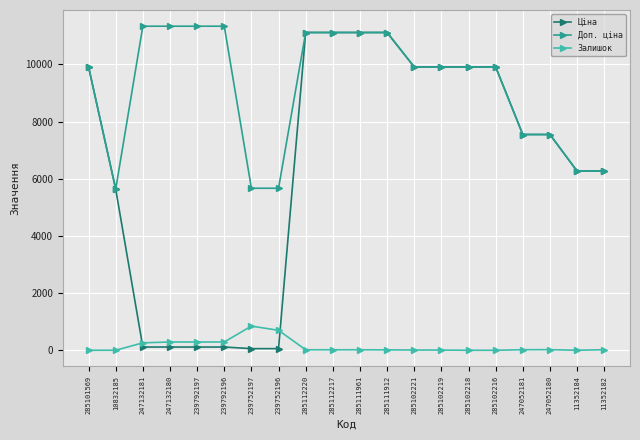

What is the maximum value shown in the chart?

11334.0